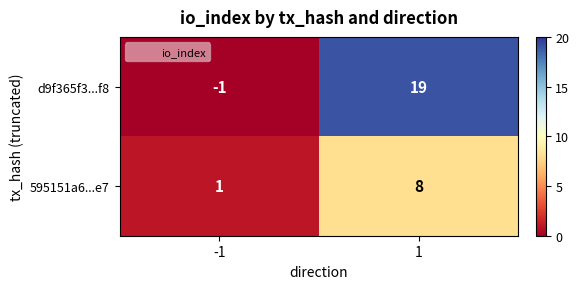

What is the maximum value for d9f365f3...f8?

19